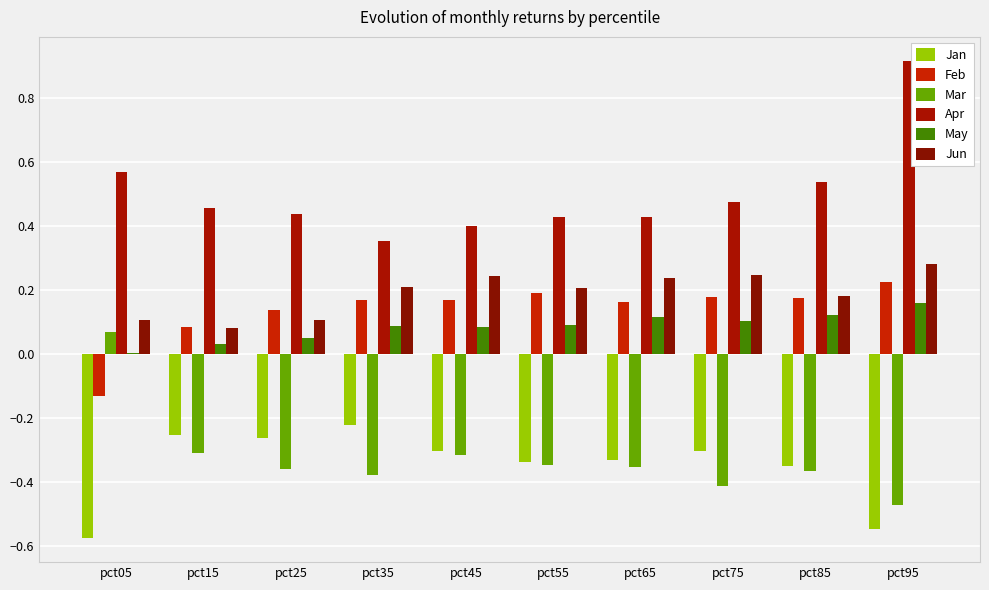

Which series has the largest total across all categories?

Apr